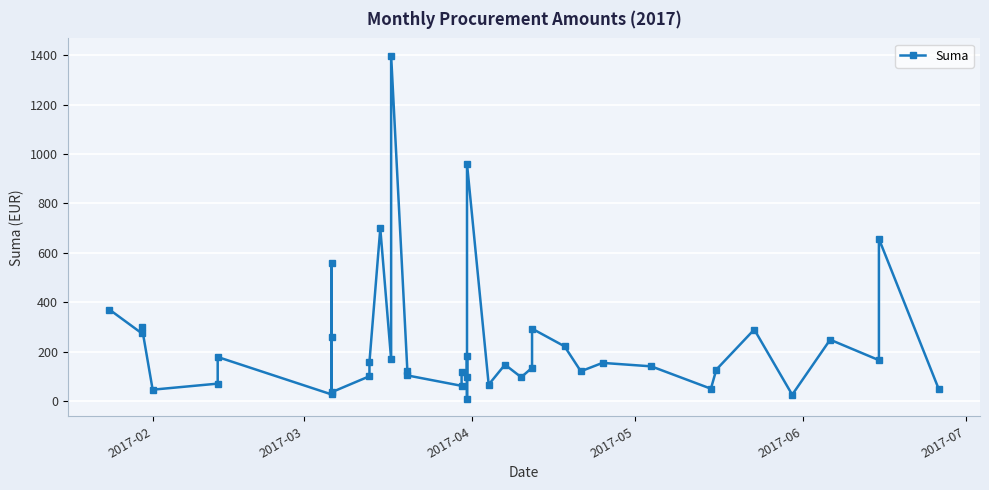

How many interior local valleys (lower than both neighbors) does the data have?

14